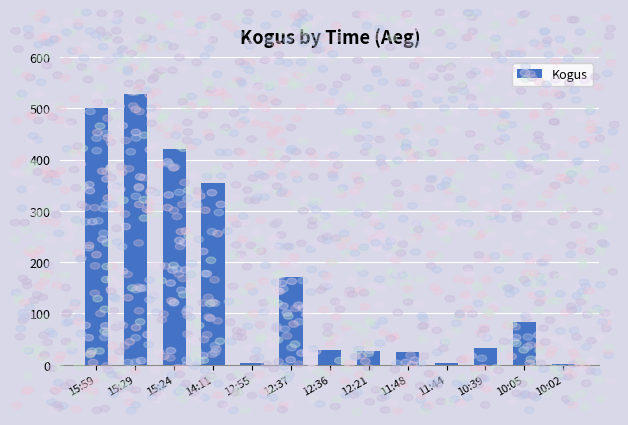

At which category does the chart reach its peak across all series?

15:29